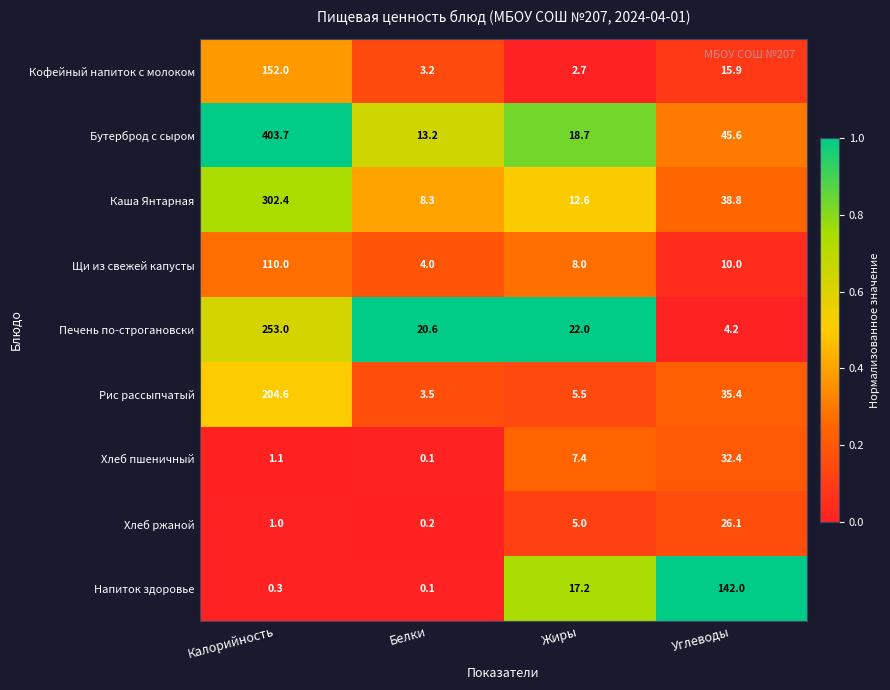

Which series has the largest total across all categories?

Бутерброд с сыром